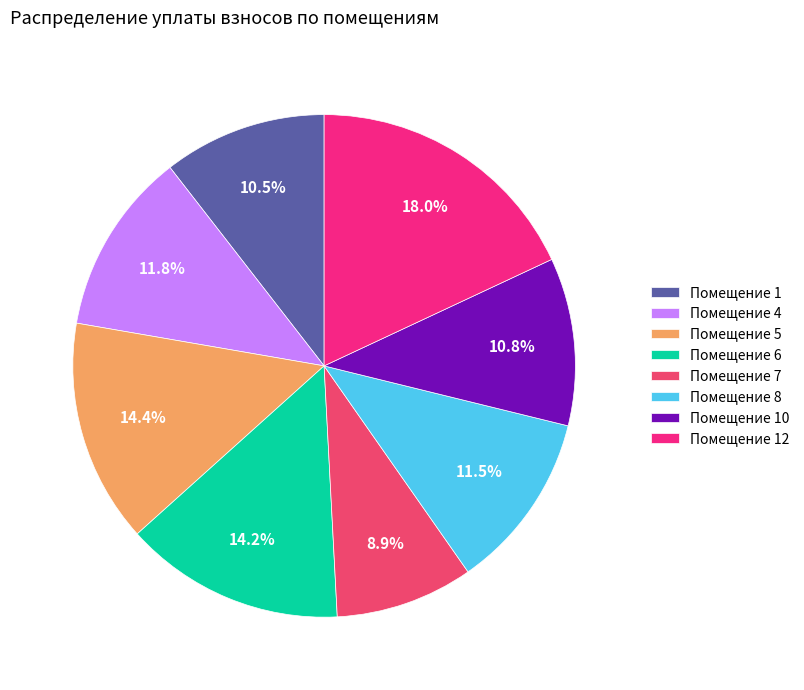

Does Помещение 4 account for over 50% of the chart?

No